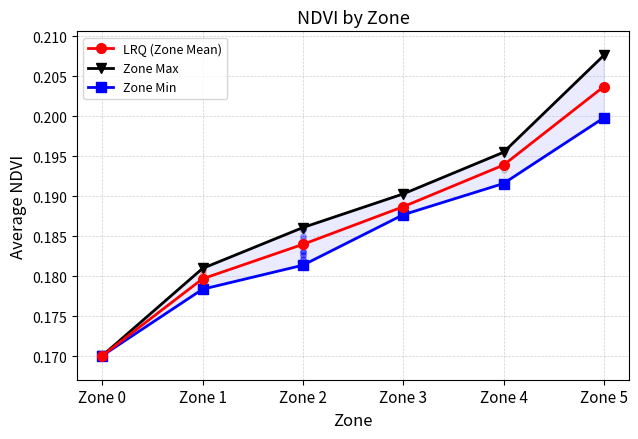

What is the total value across all series at Zone 3?

0.6